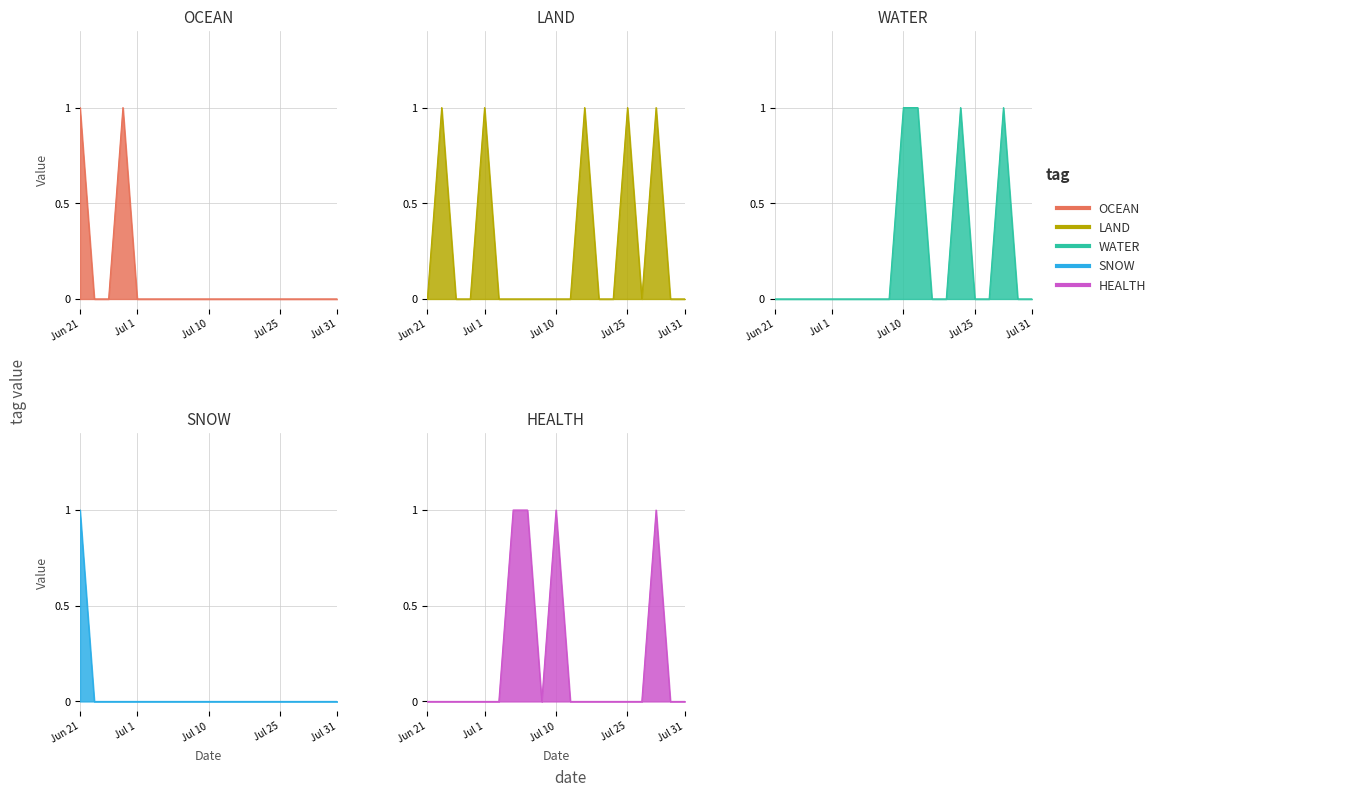

How many lines are shown in the chart?

5